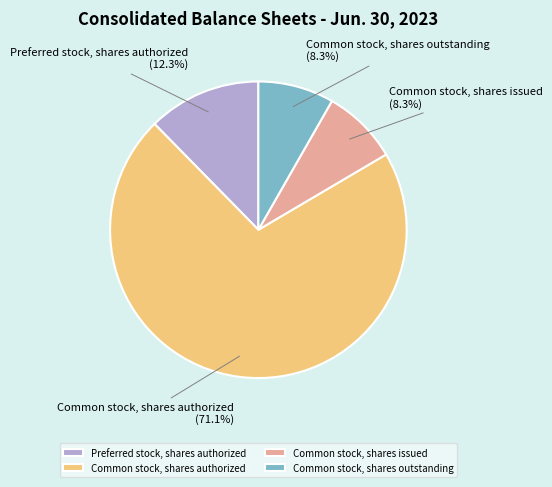

The Preferred stock, shares authorized slice represents 12% of the pie. True or false?

True